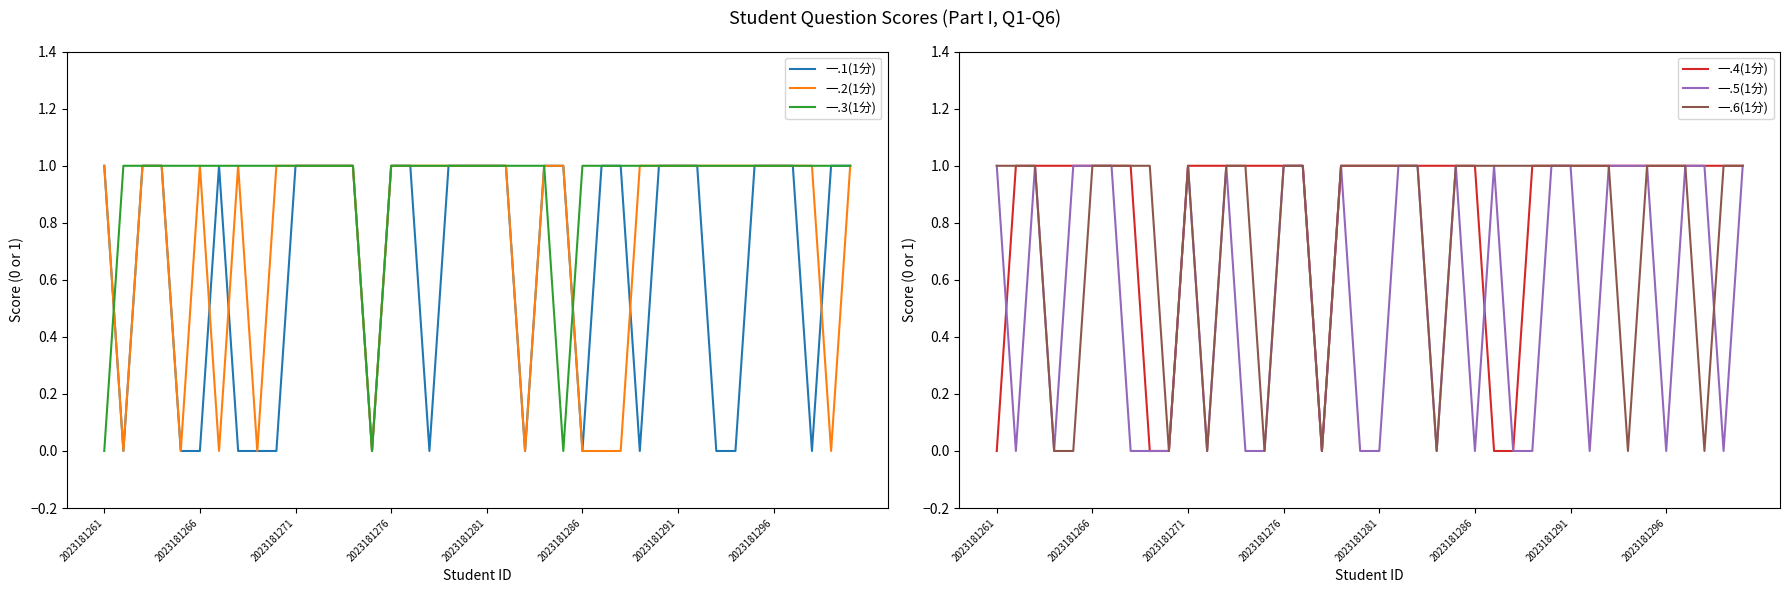

True or false: 一.3(1分) and 一.4(1分) cross at least once.

False